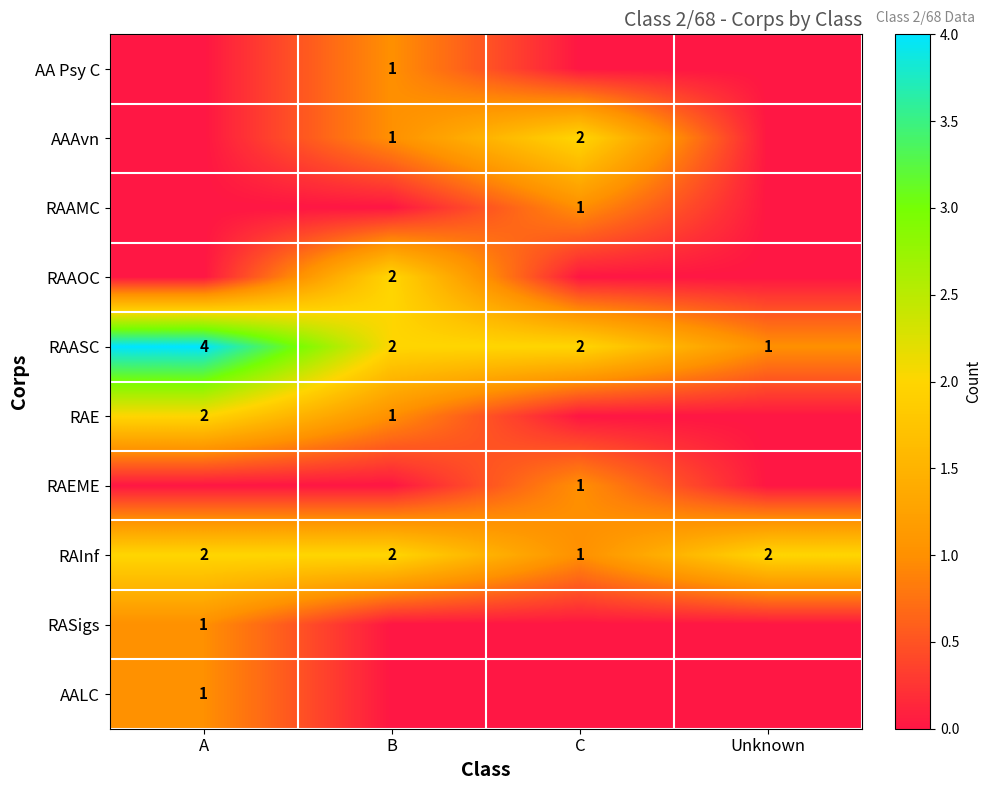

Count the RAInf values in the range 2 to 3.

3